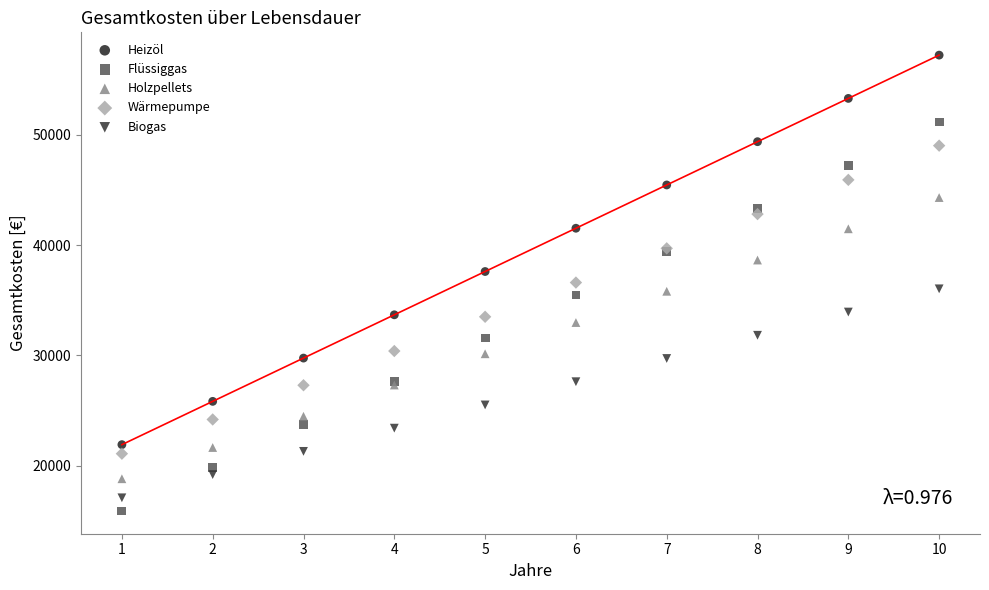

What is the X range (max minus min) for the scatter plot?

9.0